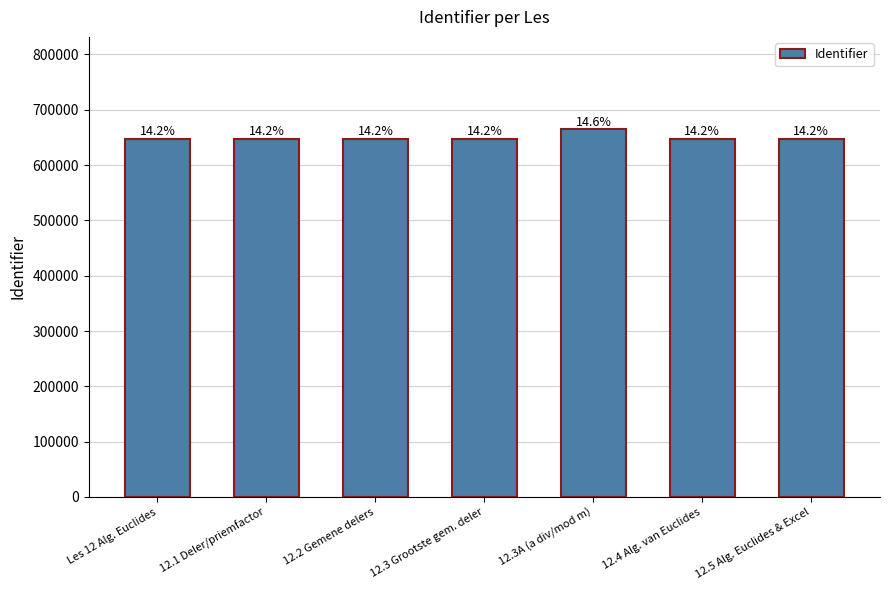

Which label corresponds to the largest value in the chart?

12.3A (a div/mod m)